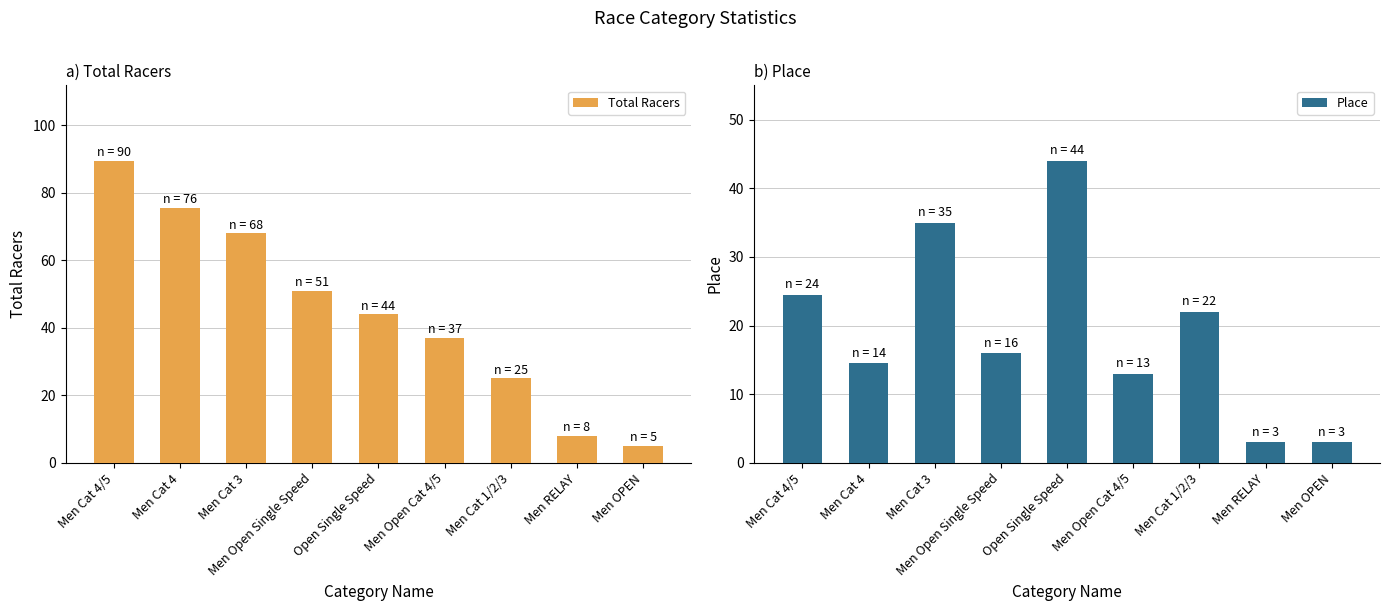

True or false: Total Racers has a value of 37.0 at Men Open Cat 4/5.

True